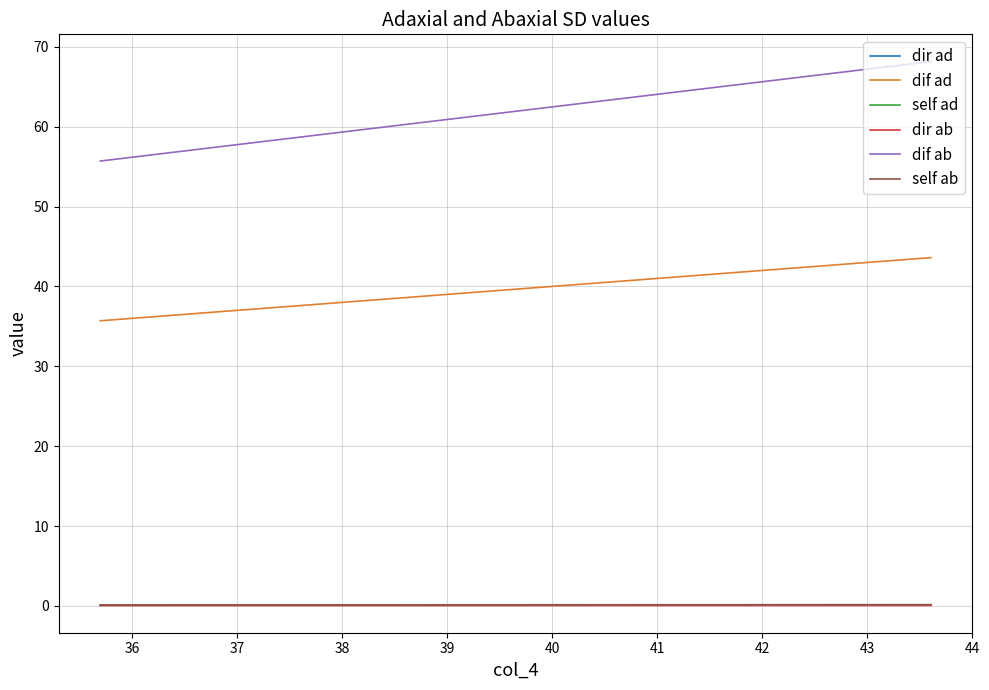

Which series has the largest range (max minus min)?

dif ab